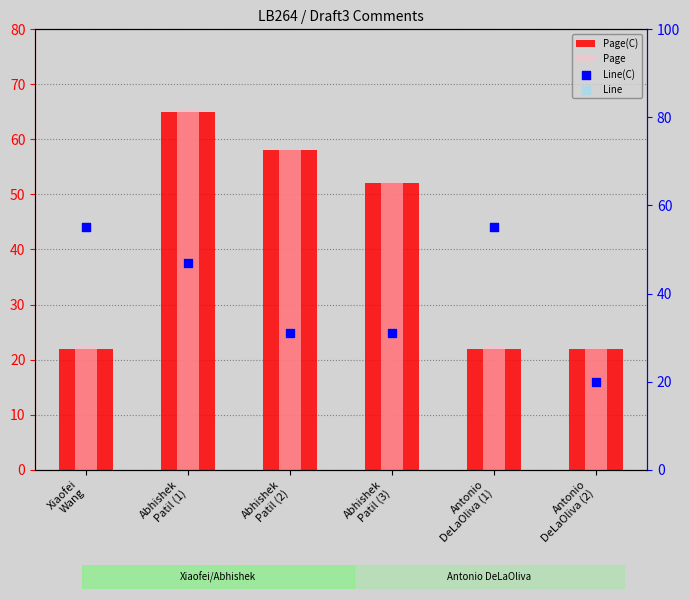

Which series reaches the maximum Y coordinate?

Page